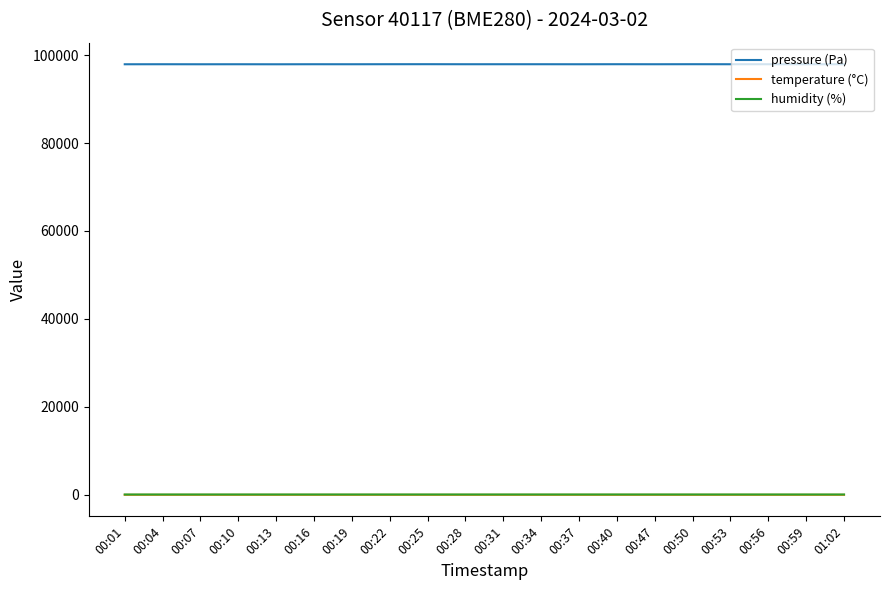

What value does the humidity (%) series have at 00:13?

79.8